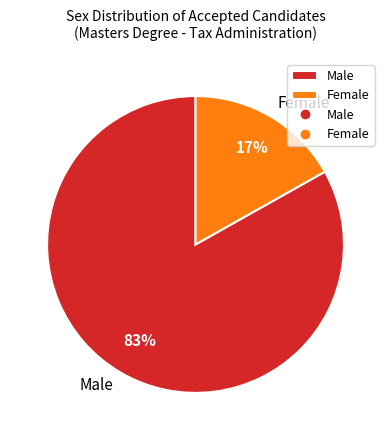

To the nearest percent, what percentage of the pie is Female?

17%